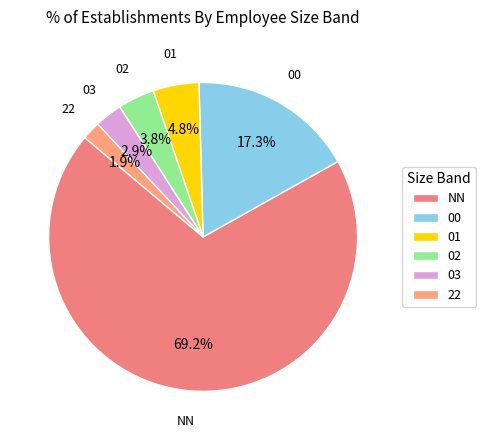

To the nearest percent, what percentage of the pie is 01?

5%